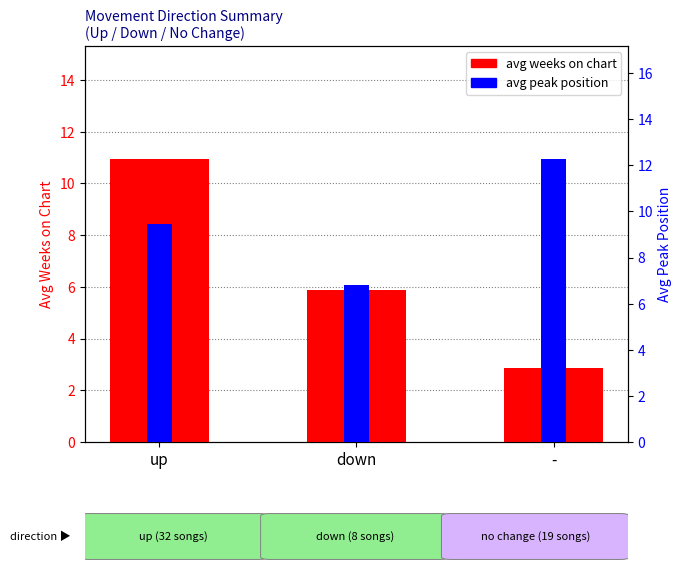

List the series in order of their peak value, lowest first.

avg weeks on chart, avg peak position